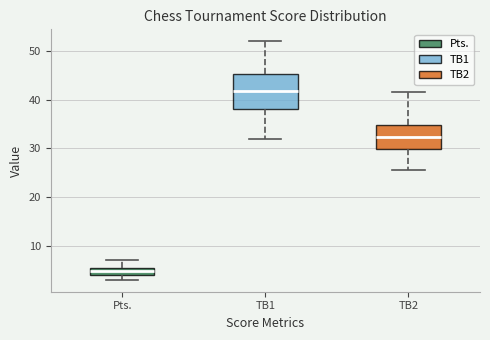

Where does the upper whisker of the box for Pts. end on the y-axis? The values are not printed on the chart, so give them approximately, as read against the axis.

7